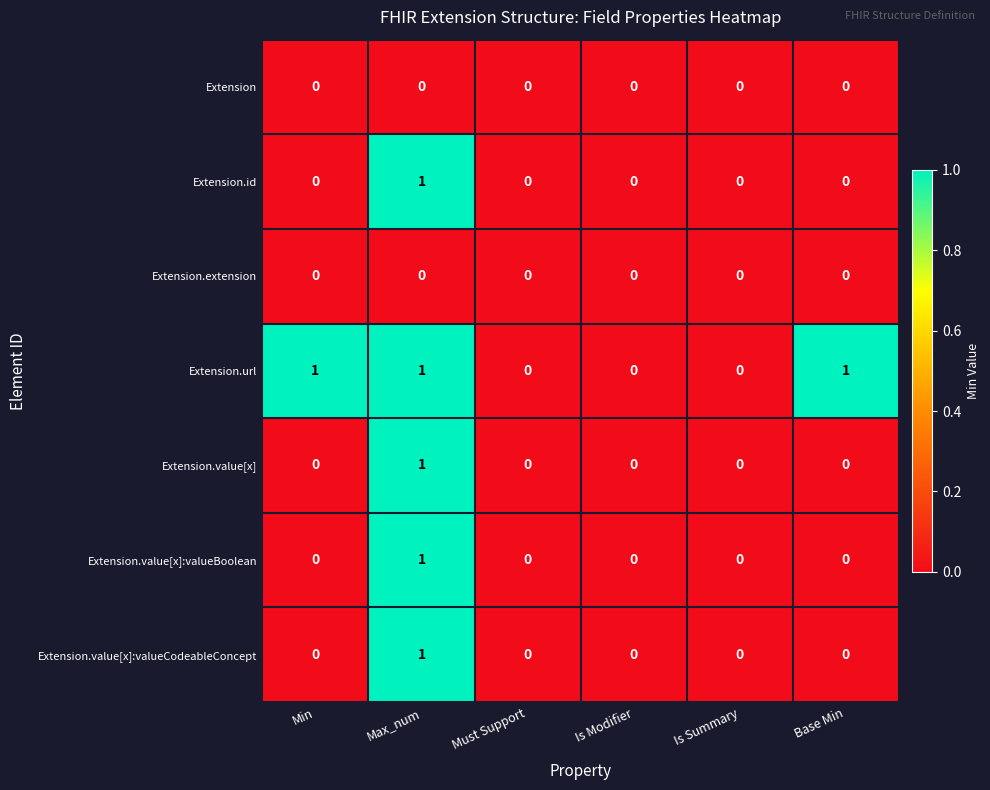

Which category has the highest value in the Extension.value[x] series?

Max_num